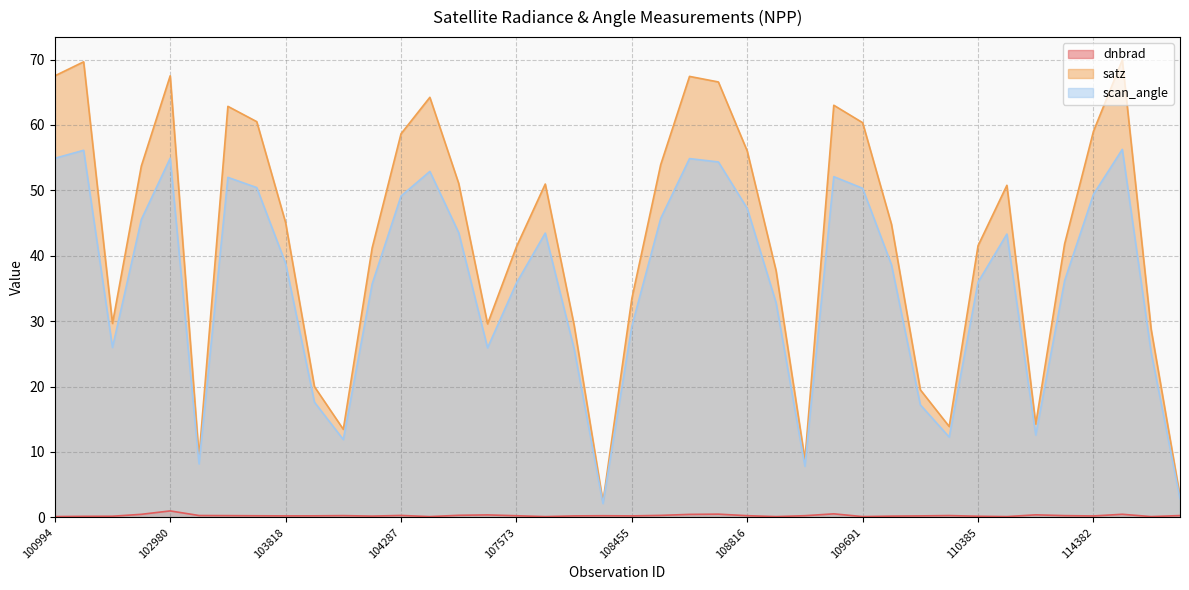

Does the chart display data point markers on the line(s)?

No